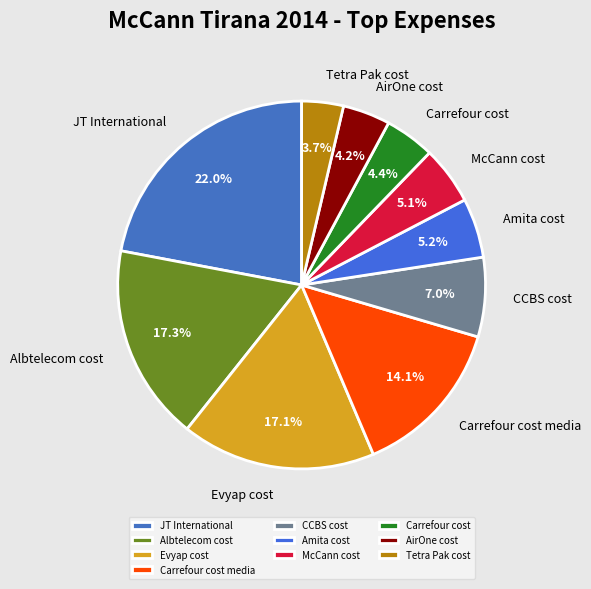

Which category has the biggest portion of the pie?

JT International